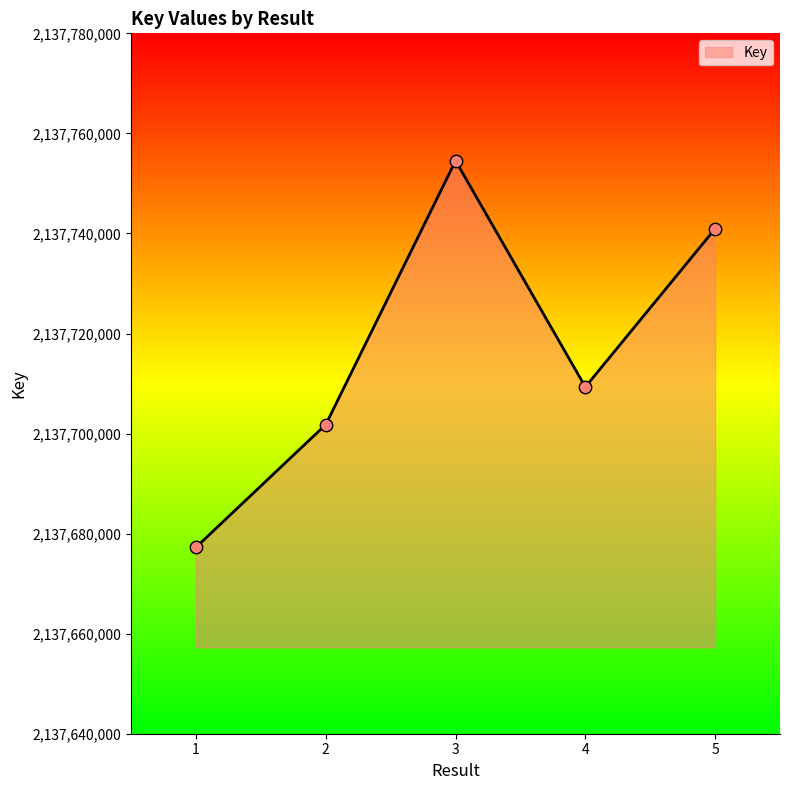

Approximately how many times larger is the value at 1 compared to 2?

1.0